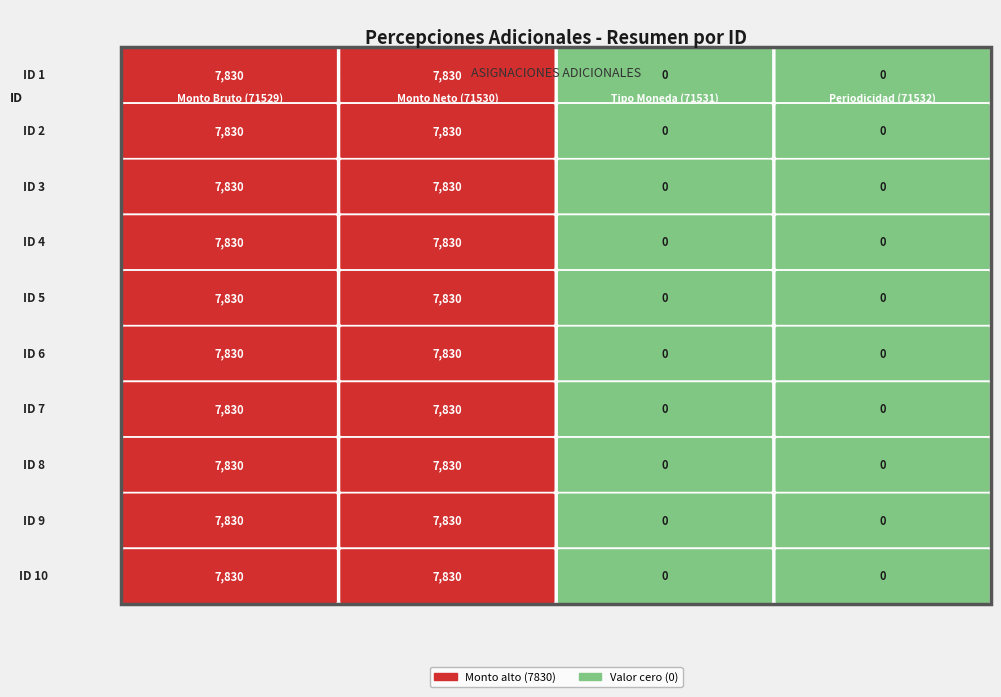

What is the sum of all 6_neto values?

78300